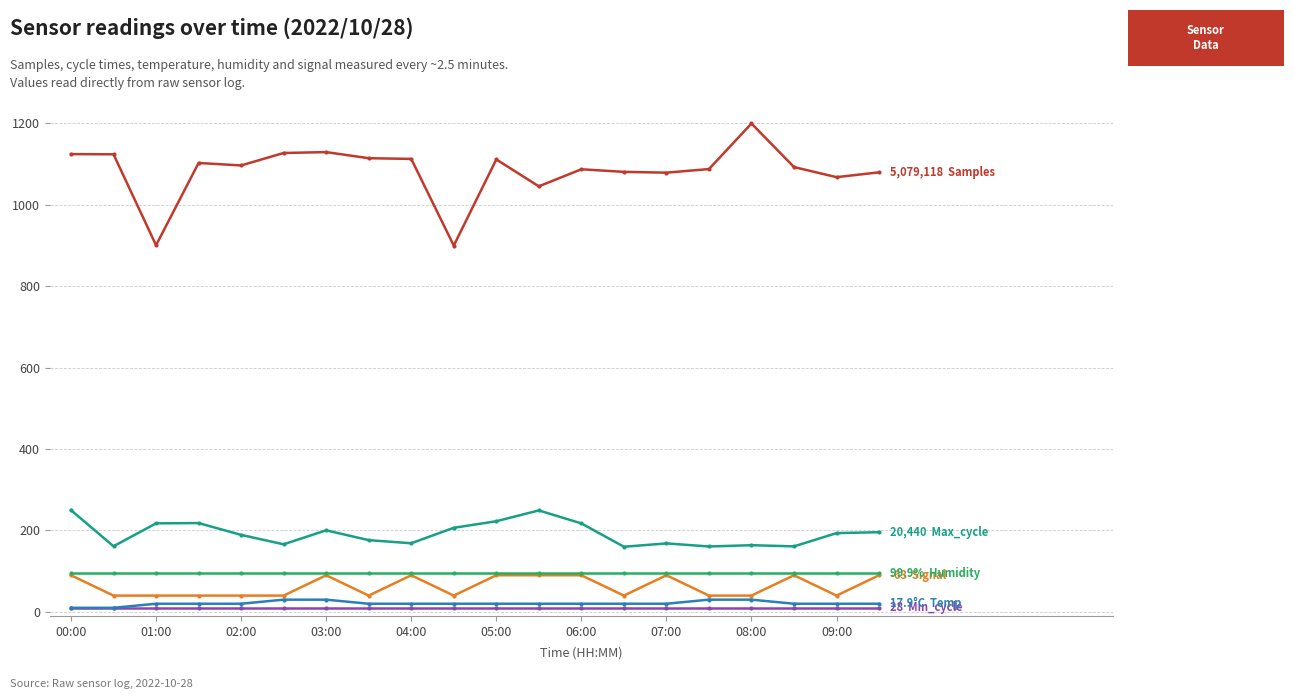

What is the maximum value shown in the chart?

1200.0